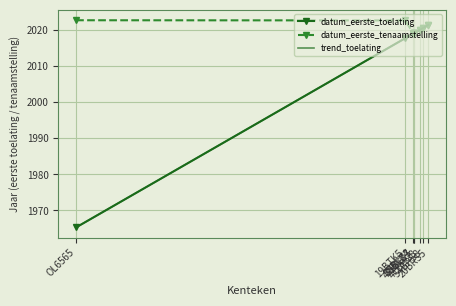

At which category is the sum across all series the highest?

20BRS5